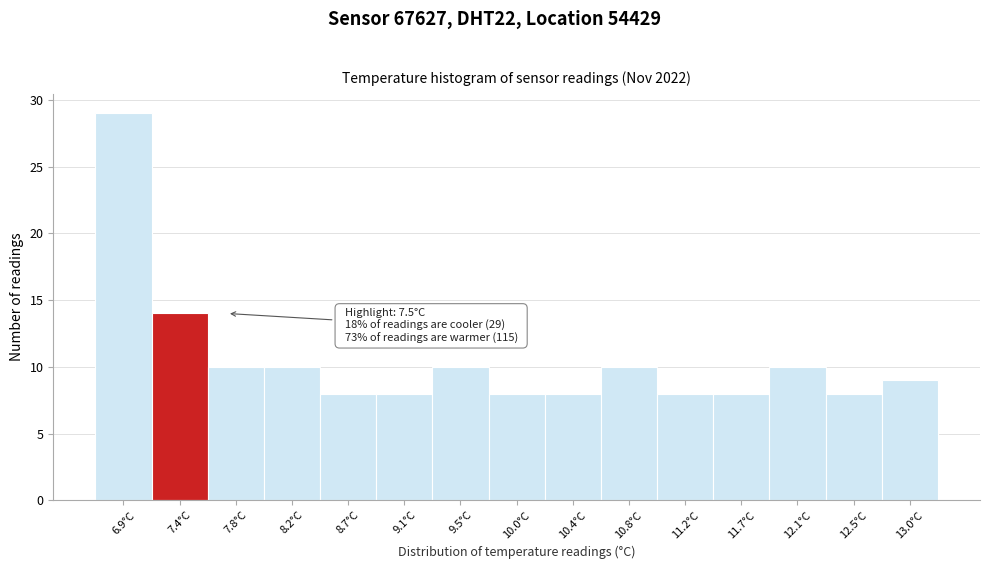

Which range on the x-axis has the tallest bar?

6.70 to 7.15